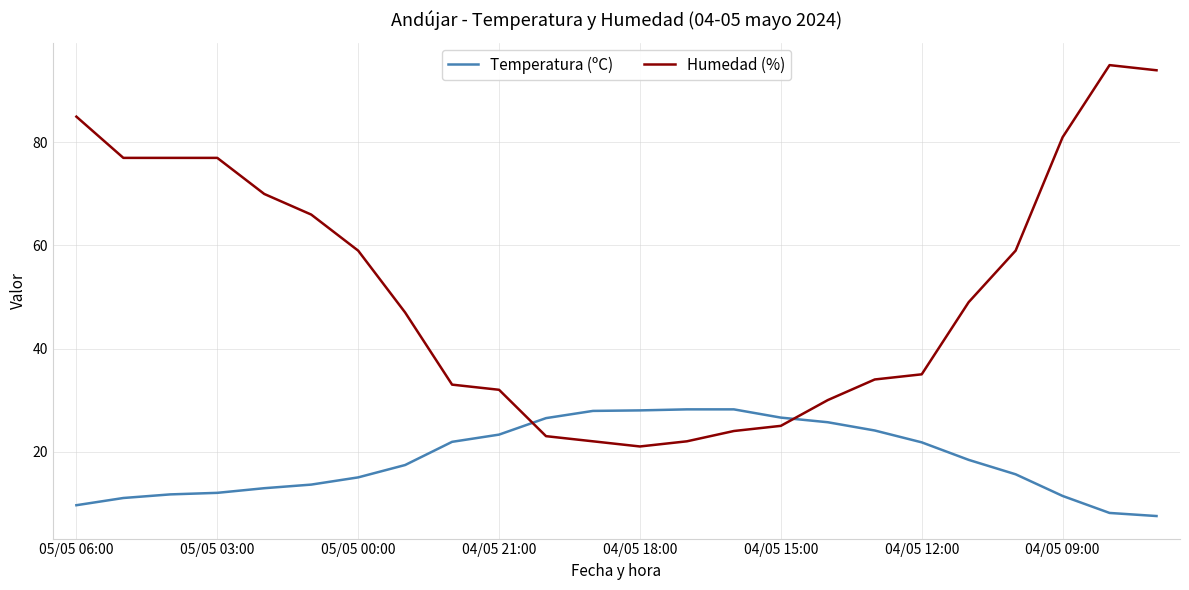

Which series has the largest total across all categories?

Humedad (%)